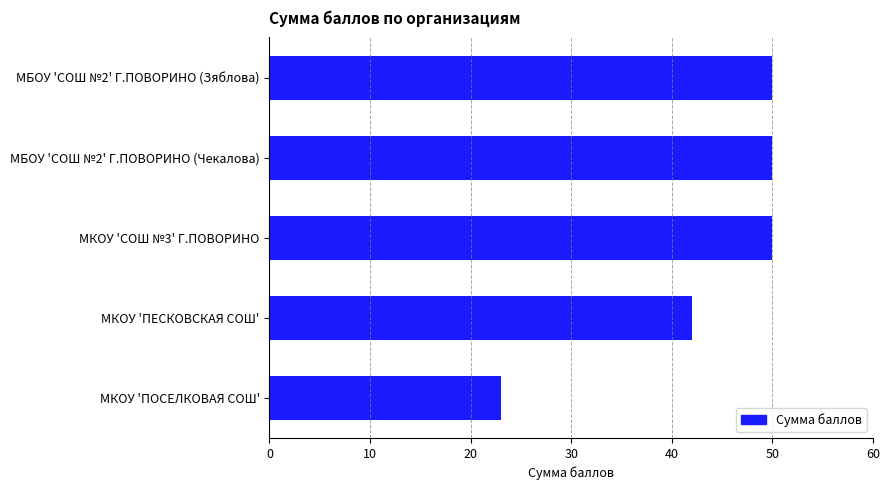

How many values are between 42 and 50?

4